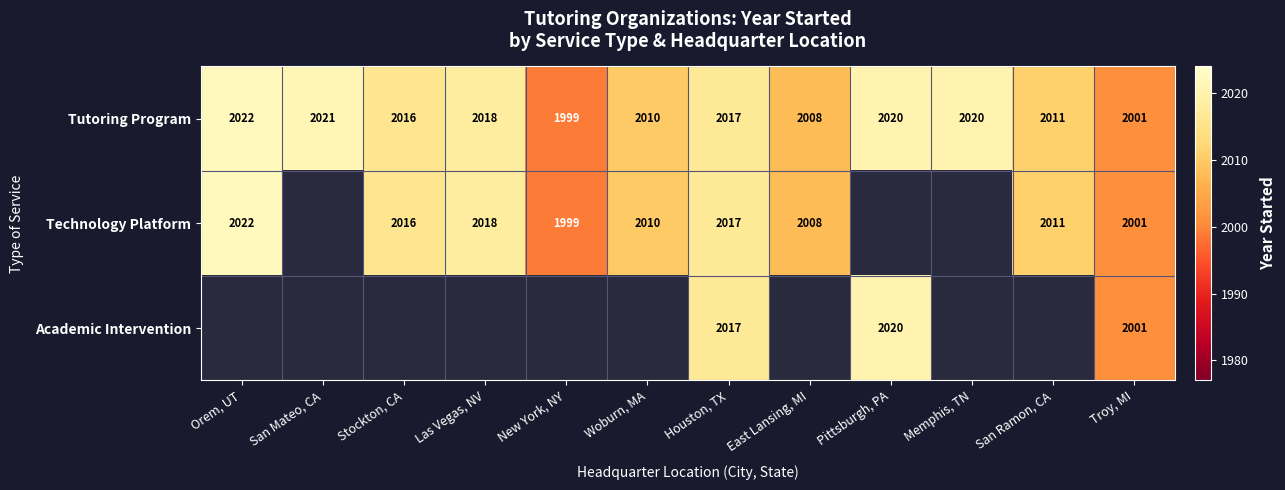

Is the value of Academic Intervention at Pittsburgh, PA greater than the value of Technology Platform at New York, NY?

Yes